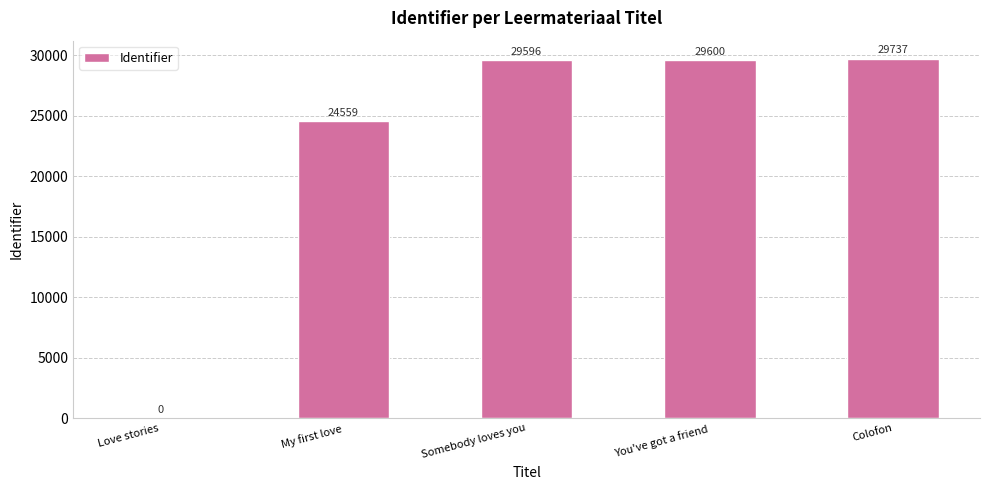

Count the number of categories in the chart.

5